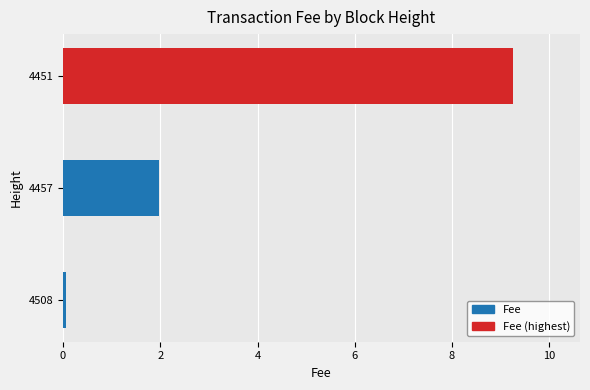

List the labels in order of value, smallest first.

4508, 4457, 4451